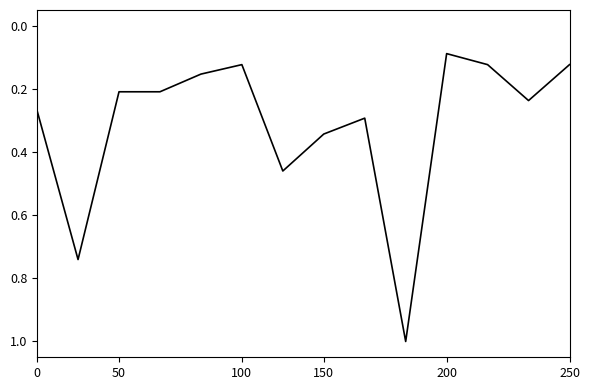

What is the maximum value shown in the chart?

1.0